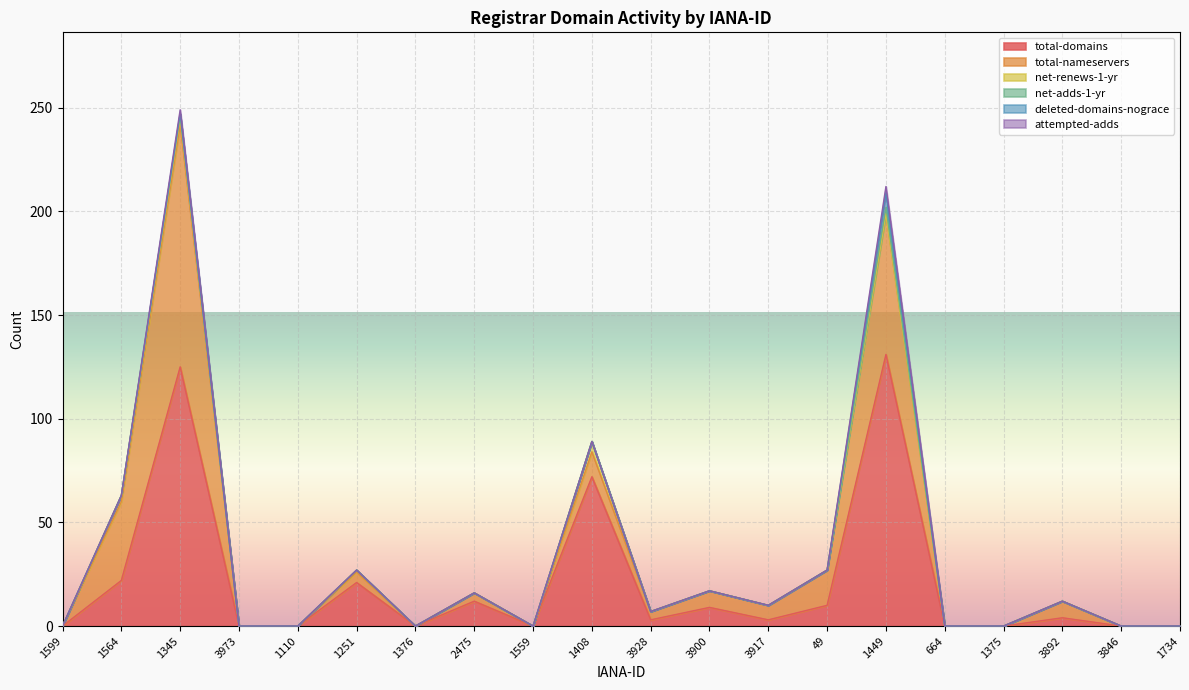

How many lines are shown in the chart?

6